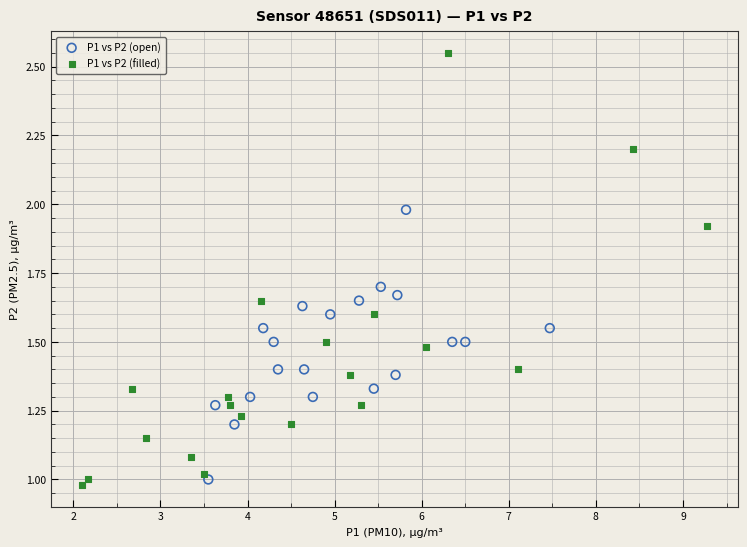

Which series reaches the maximum Y coordinate?

P1 vs P2 (filled)